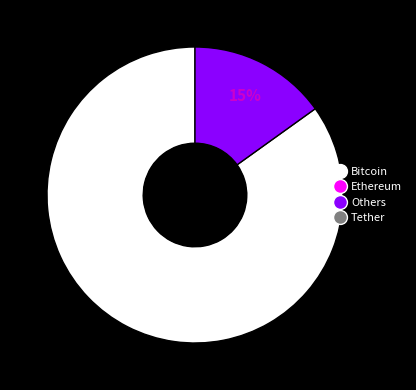

How many slices are in this pie chart?

2